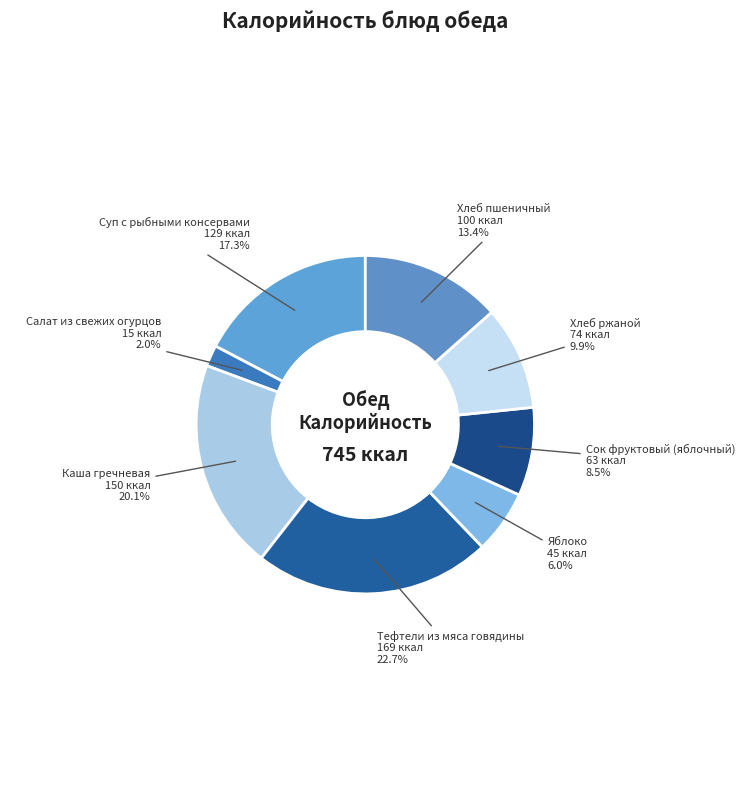

To the nearest percent, what is the difference between the largest and smallest slice percentages?

21%